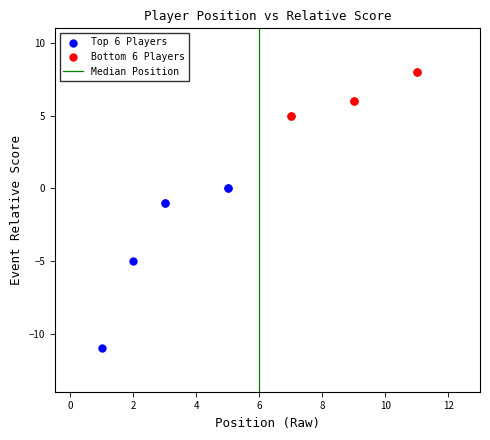

Which series contains the lowest Y value?

Top 6 Players